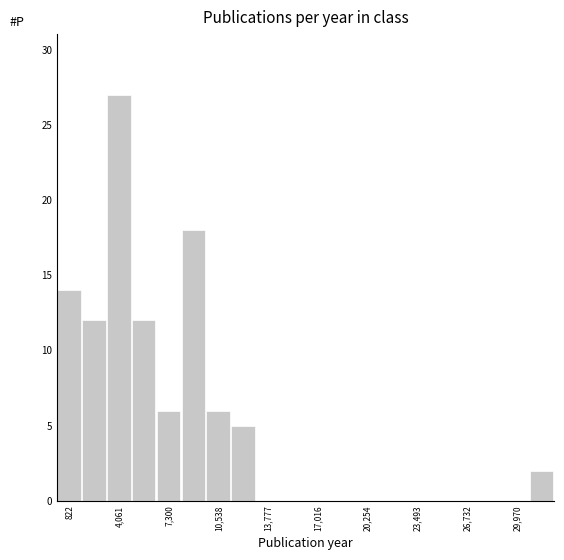

Around what value on the x-axis is the tallest bar? Give the approximate position of its centre, as read against the axis.

4000